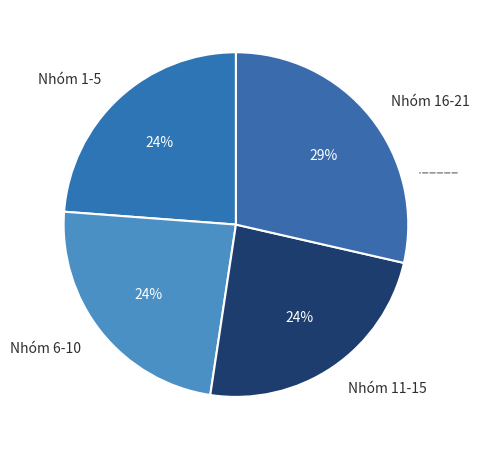

Is Nhóm 16-21 the majority of the pie?

No